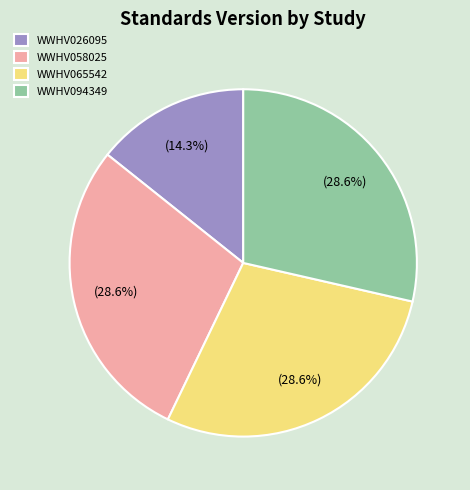

Approximately how many times larger is the value at WWHV058025 compared to WWHV065542?

1.0